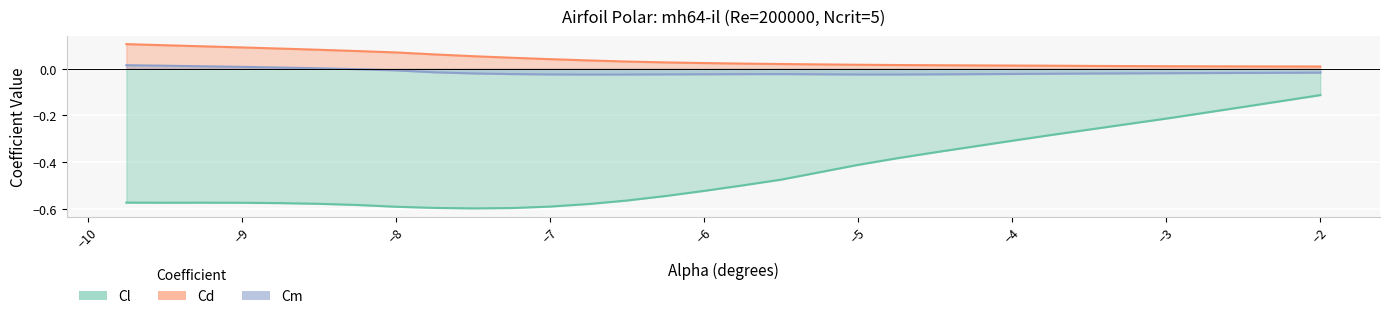

Reading left to right, extract all data points from this chart.

Cl: -0.6	-0.6	-0.6	-0.6	-0.6	-0.6	-0.6	-0.6	-0.6	-0.6	-0.6	-0.6	-0.6	-0.6	-0.5	-0.5	-0.5	-0.5	-0.4	-0.4	-0.4	-0.3	-0.3	-0.3	-0.3	-0.2	-0.2	-0.2	-0.1	-0.1
Cd: 0.1	0.1	0.1	0.1	0.1	0.1	0.1	0.1	0.1	0.1	0.0	0.0	0.0	0.0	0.0	0.0	0.0	0.0	0.0	0.0	0.0	0.0	0.0	0.0	0.0	0.0	0.0	0.0	0.0	0.0
Cm: 0.0	0.0	0.0	0.0	0.0	0.0	-0.0	-0.0	-0.0	-0.0	-0.0	-0.0	-0.0	-0.0	-0.0	-0.0	-0.0	-0.0	-0.0	-0.0	-0.0	-0.0	-0.0	-0.0	-0.0	-0.0	-0.0	-0.0	-0.0	-0.0